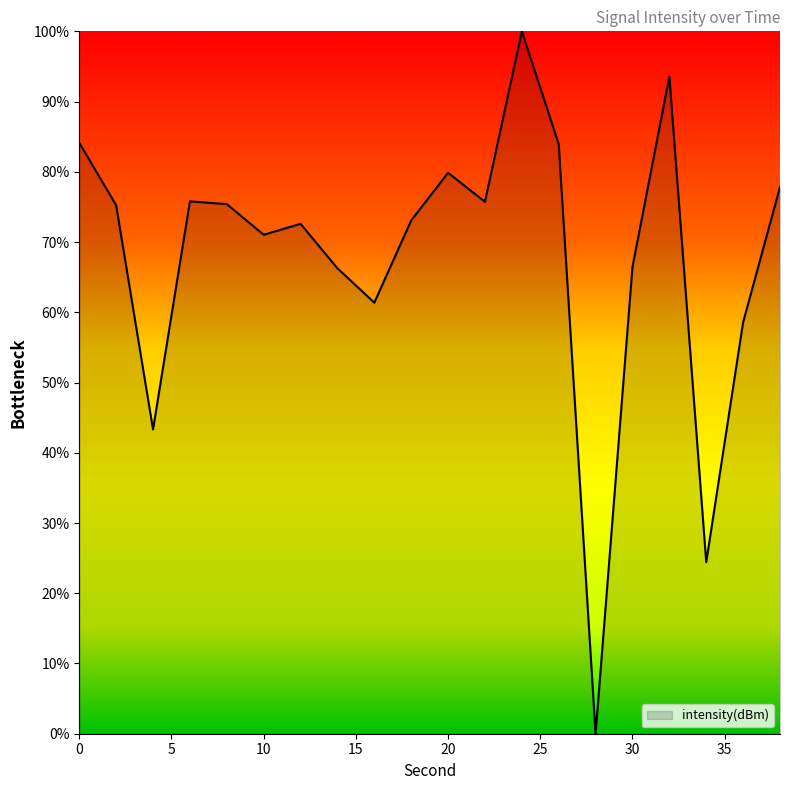

What is the maximum value shown in the chart?

100.0